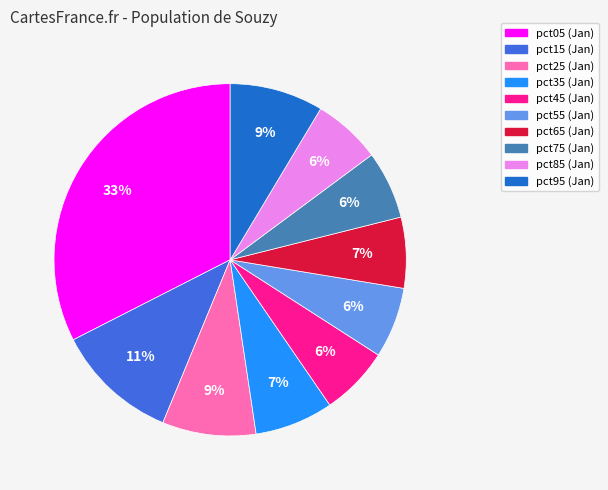

True or false: pct75 accounts for 6% of the total.

True